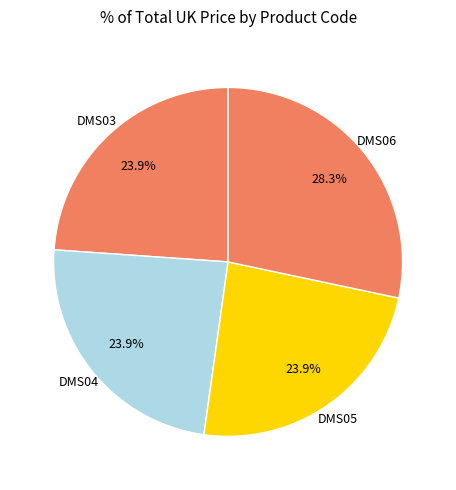

Combined, what portion of the pie is DMS04 and DMS05?

47.8%